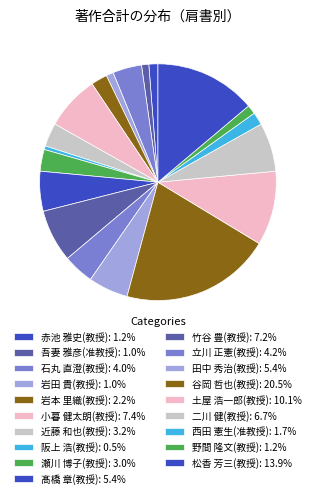

What is the total percentage of 石丸 直澄(教授) and 竹谷 豊(教授)?

11.1%